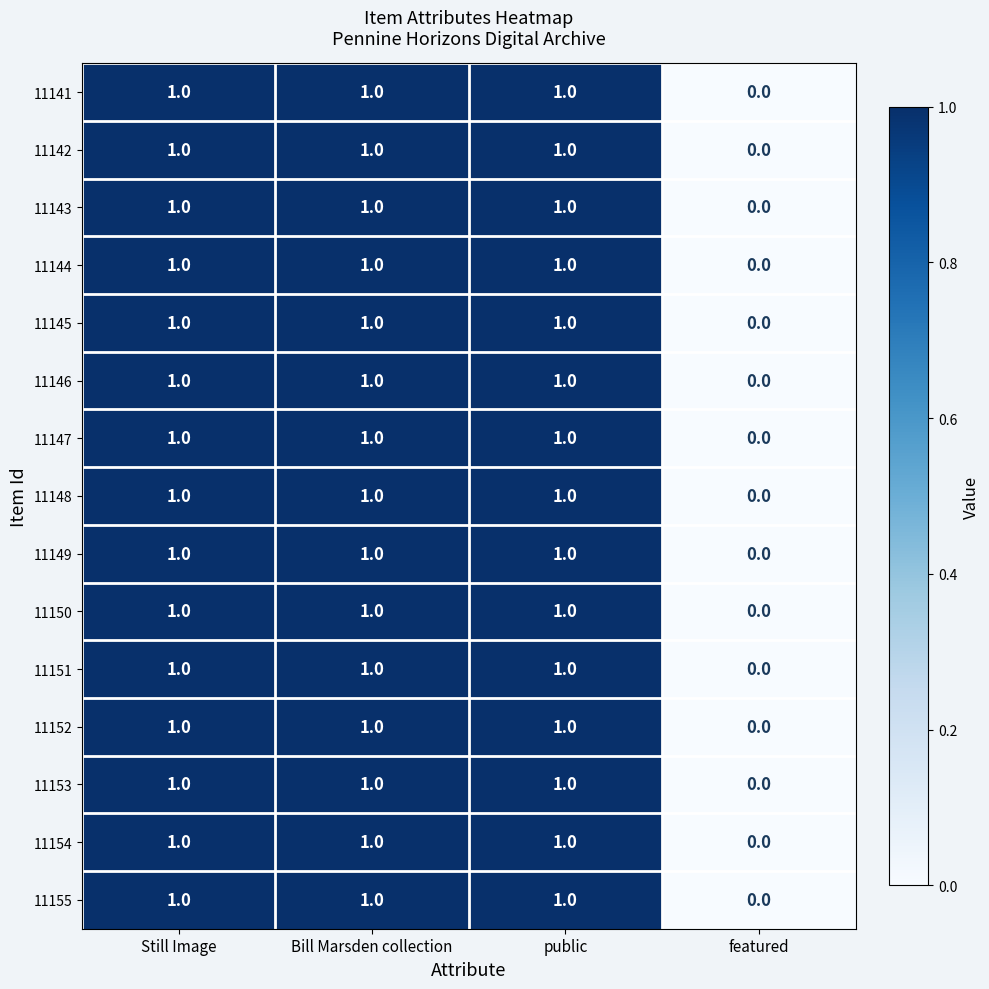

How many categories are shown in the chart?

4